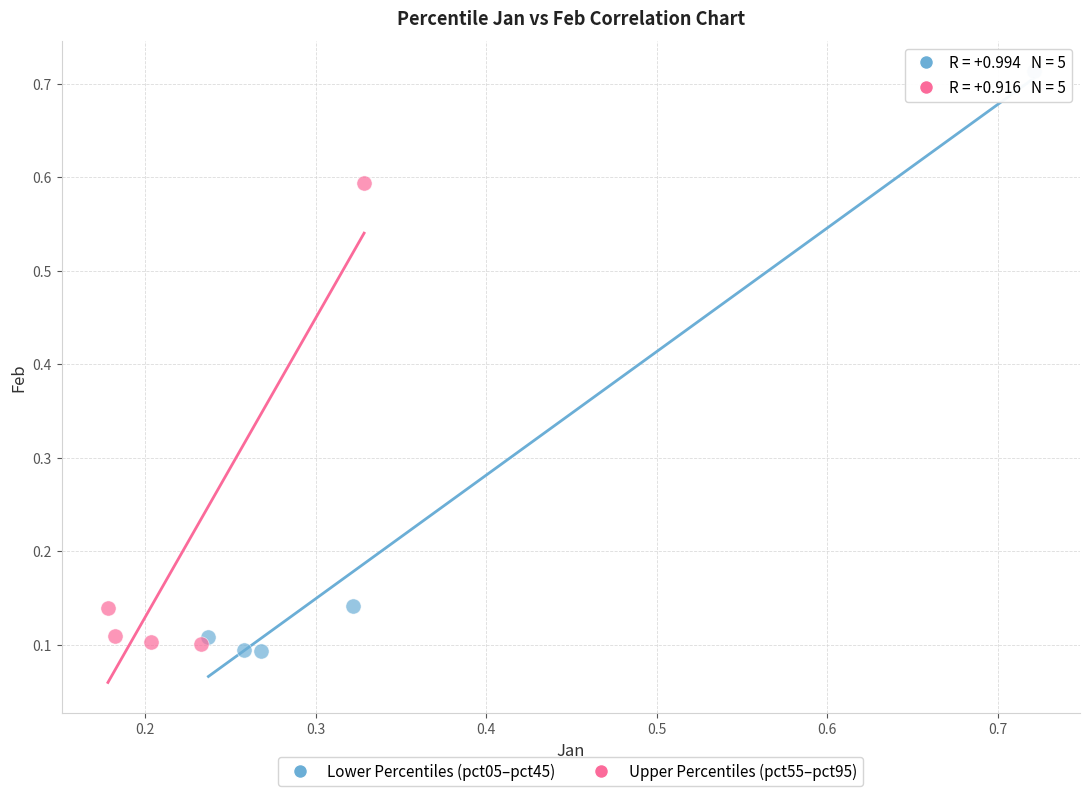

Which series contains the lowest Y value?

Lower Percentiles (pct05–pct45)